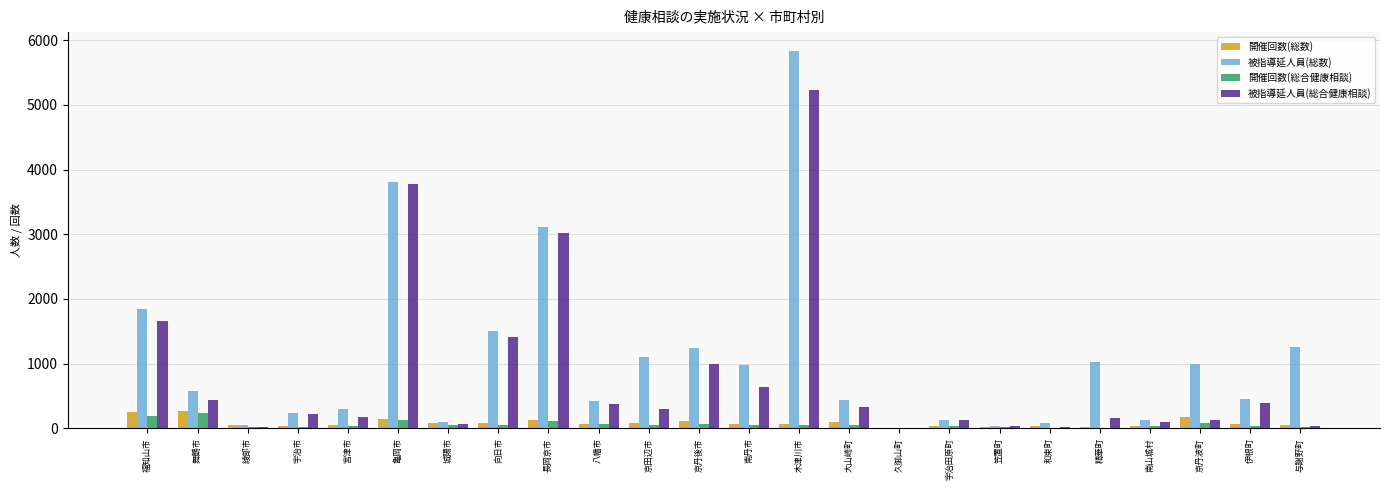

How many series are shown in this chart?

4